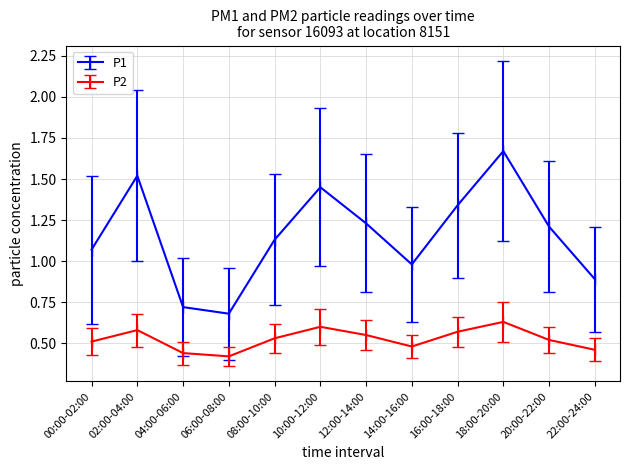

What is the label of the 8th point from the left?

14:00-16:00